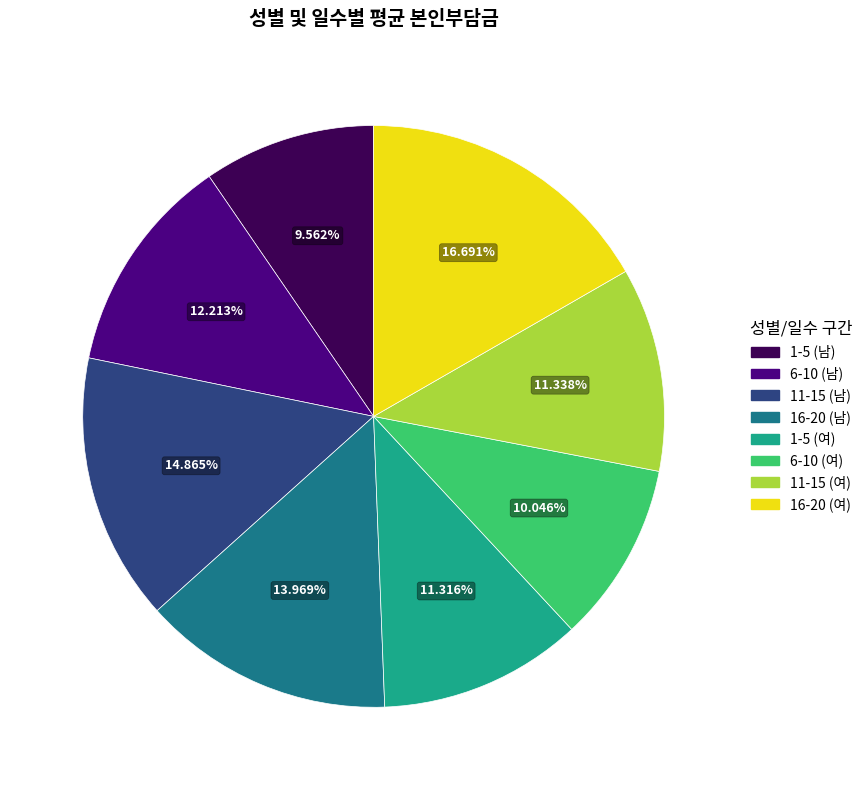

Is there a majority slice in this chart?

No